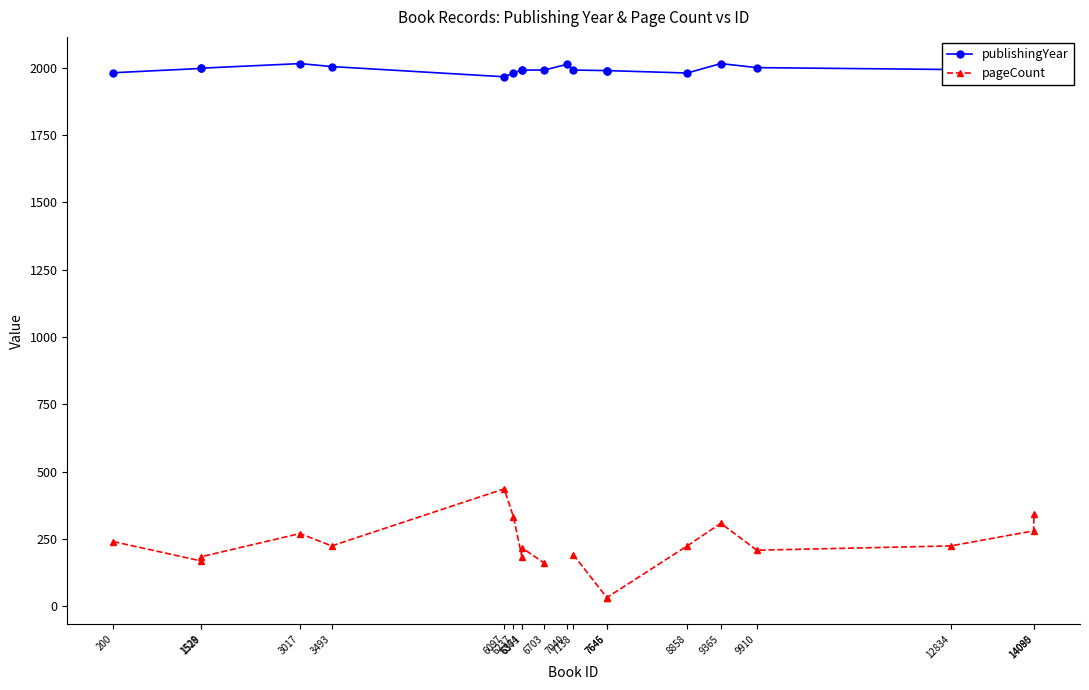

Rank the series at 6364 from lowest to highest value.

pageCount, publishingYear